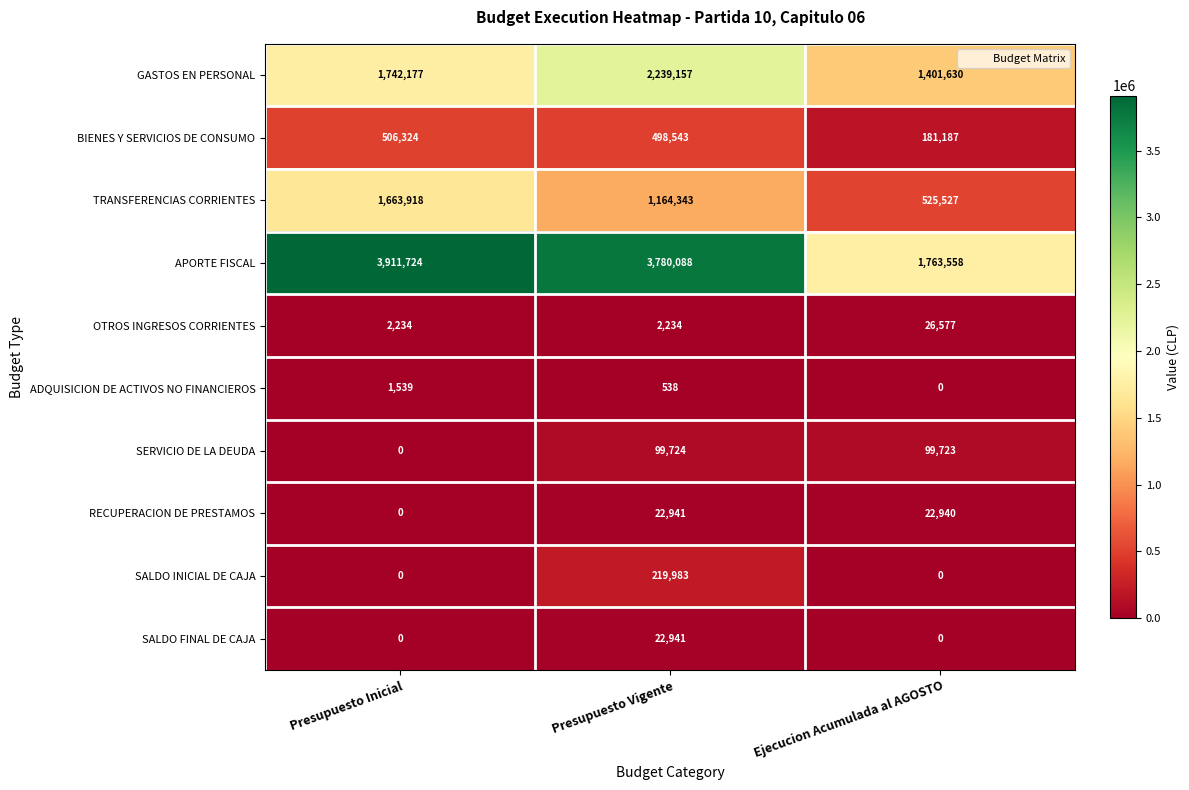

The value of BIENES Y SERVICIOS DE CONSUMO at Presupuesto Vigente is 248403. True or false?

False